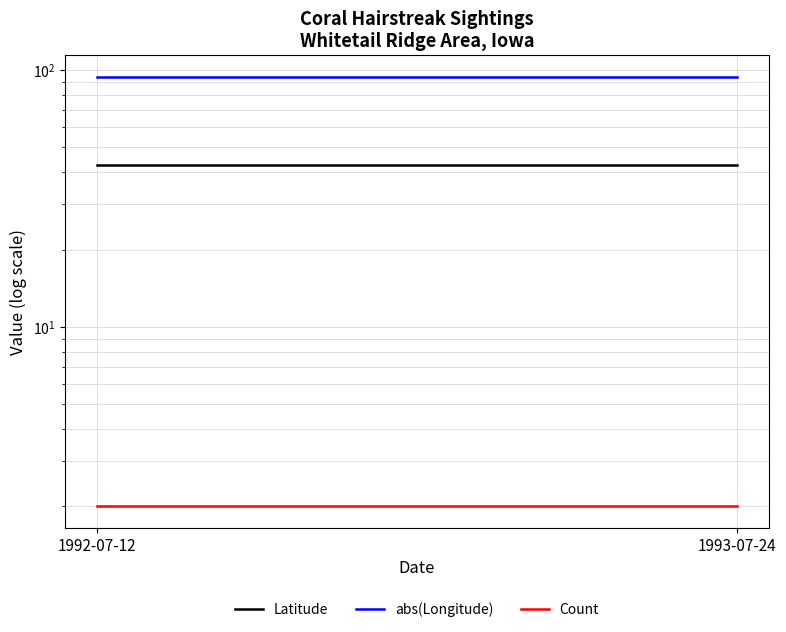

How many distinct data groups are displayed?

3